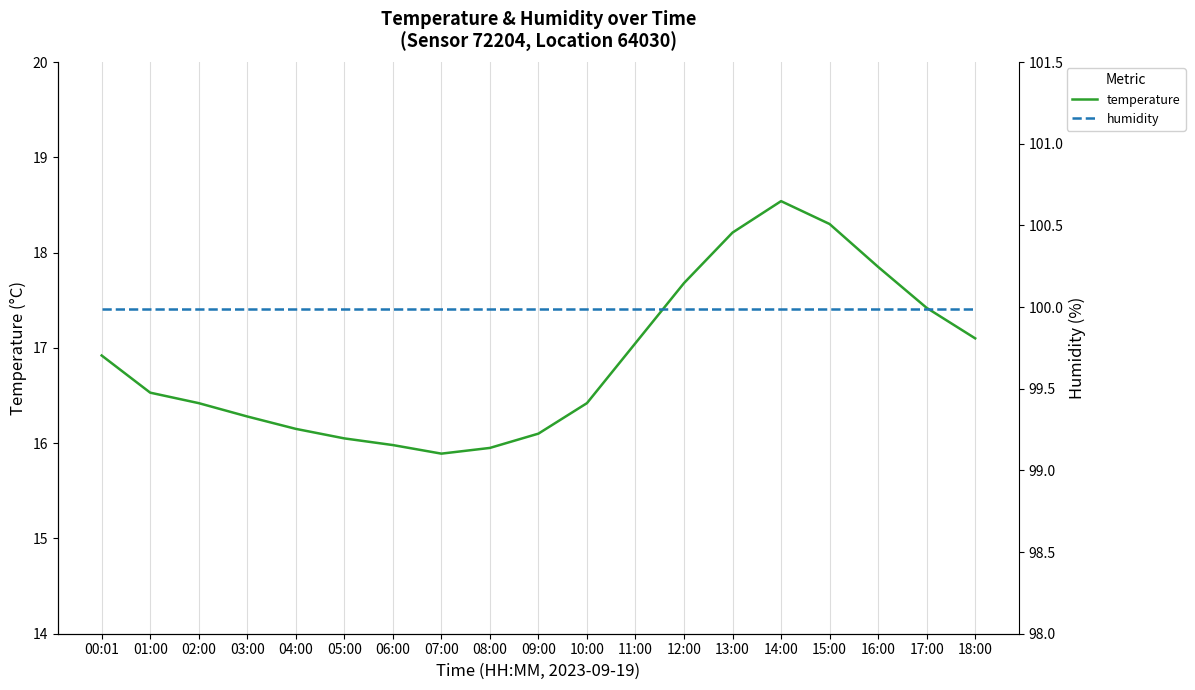

True or false: temperature and humidity intersect in this chart.

False